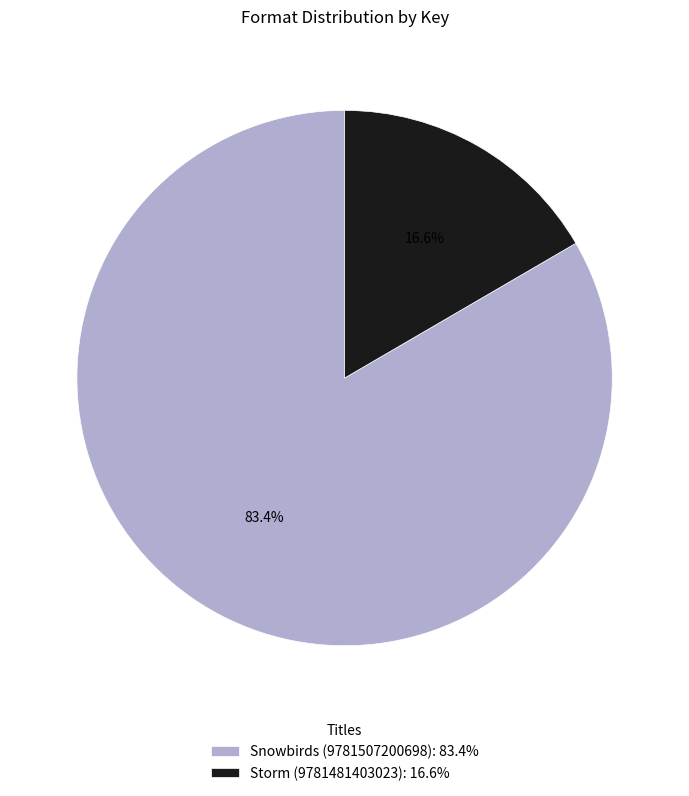

To the nearest percent, what is the difference between the largest and smallest slice percentages?

67%